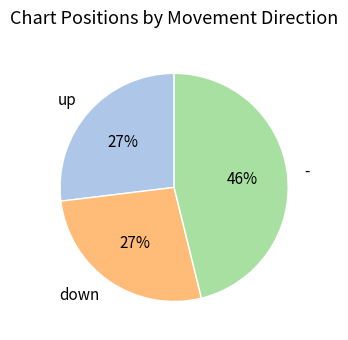

True or false: - accounts for 46% of the total.

True